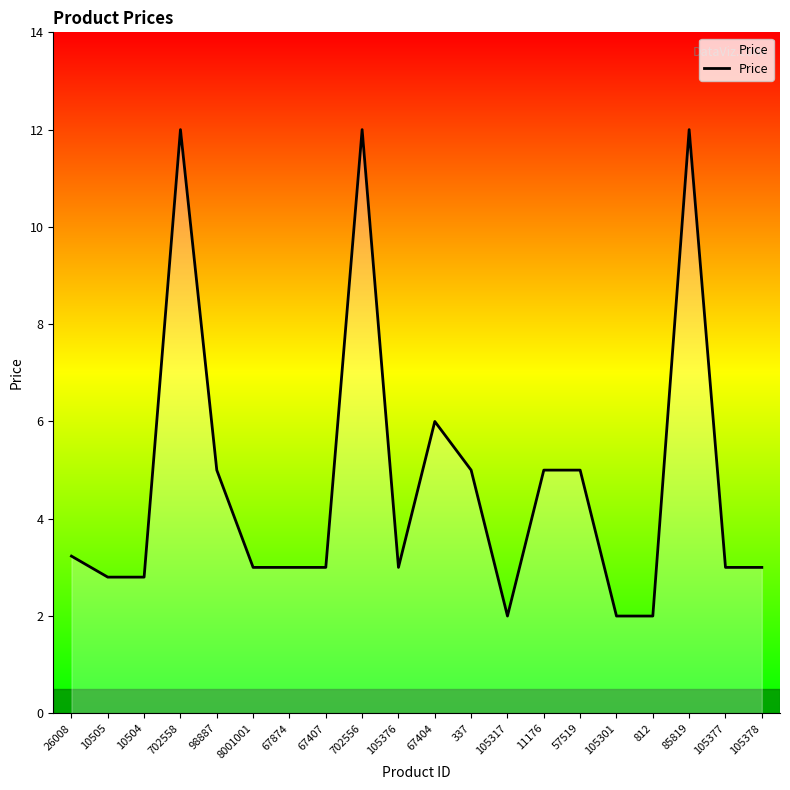

What is the ratio of the value at 85819 to the value at 67404?

2.0